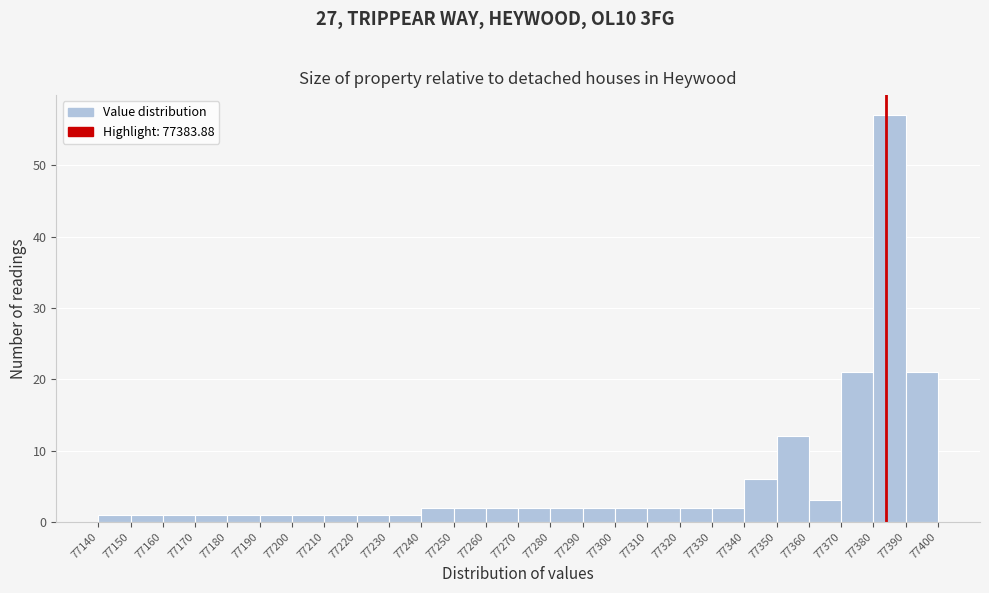

Reading left to right, transcribe this chart: for each bar, give the range it covers on the x-axis and its height. The values are not printed on the chart, so give them approximately, as read against the axis.

77140 to 77150: 1
77150 to 77160: 1
77160 to 77170: 1
77170 to 77180: 1
77180 to 77190: 1
77190 to 77200: 1
77200 to 77210: 1
77210 to 77220: 1
77220 to 77230: 1
77230 to 77240: 1
77240 to 77250: 2
77250 to 77260: 2
77260 to 77270: 2
77270 to 77280: 2
77280 to 77290: 2
77290 to 77300: 2
77300 to 77310: 2
77310 to 77320: 2
77320 to 77330: 2
77330 to 77340: 2
77340 to 77350: 6
77350 to 77360: 12
77360 to 77370: 3
77370 to 77380: 21
77380 to 77390: 57
77390 to 77400: 21